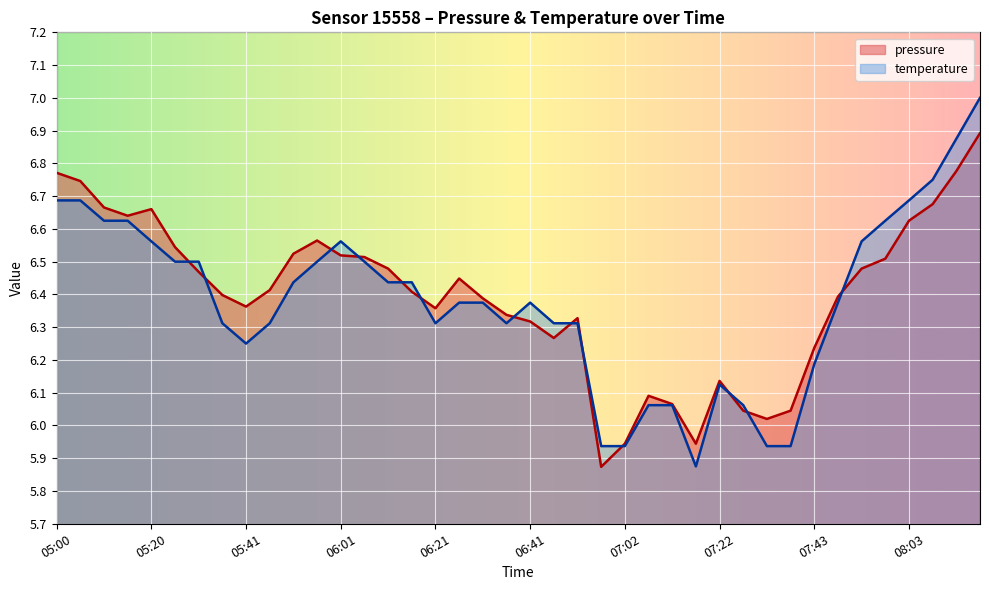

How many data points in temperature are above 6?

35